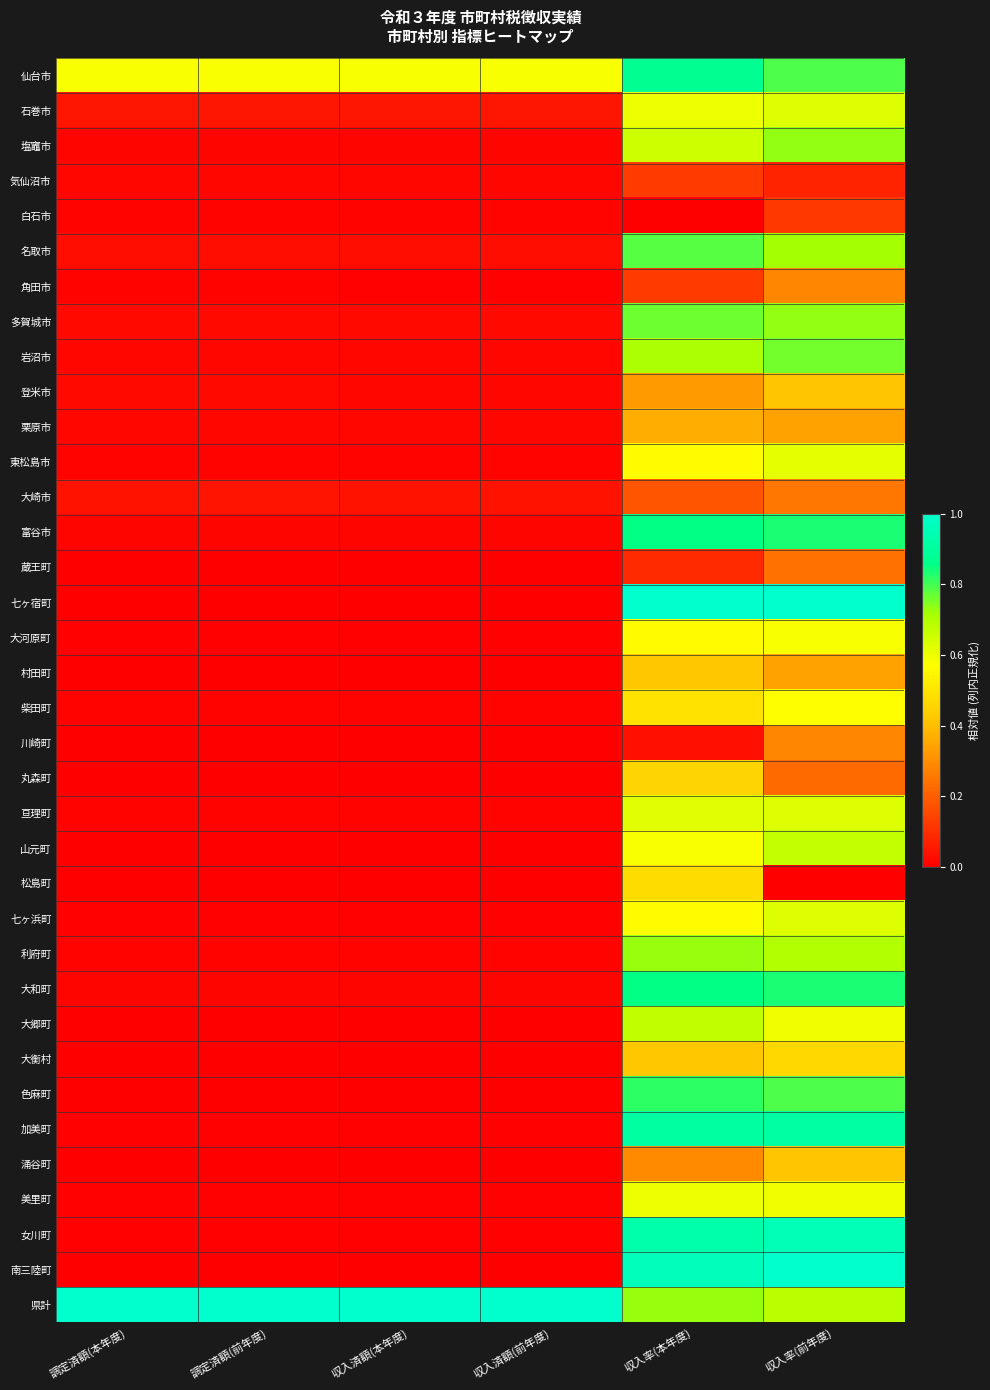

List the series in order of their peak value, highest first.

七ヶ宿町, 南三陸町, 県計, 女川町, 加美町, 仙台市, 富谷市, 大和町, 色麻町, 名取市, 多賀城市, 岩沼市, 塩竈市, 利府町, 大郷町, 山元町, 石巻市, 亘理町, 七ヶ浜町, 東松島市, 美里町, 大河原町, 柴田町, 松島町, 大衡村, 丸森町, 村田町, 登米市, 涌谷町, 栗原市, 角田市, 川崎町, 大崎市, 蔵王町, 気仙沼市, 白石市